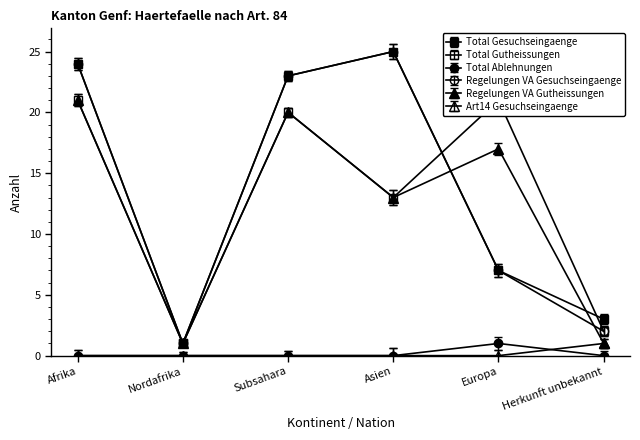

What is the label of the 3rd point from the left?

Subsahara